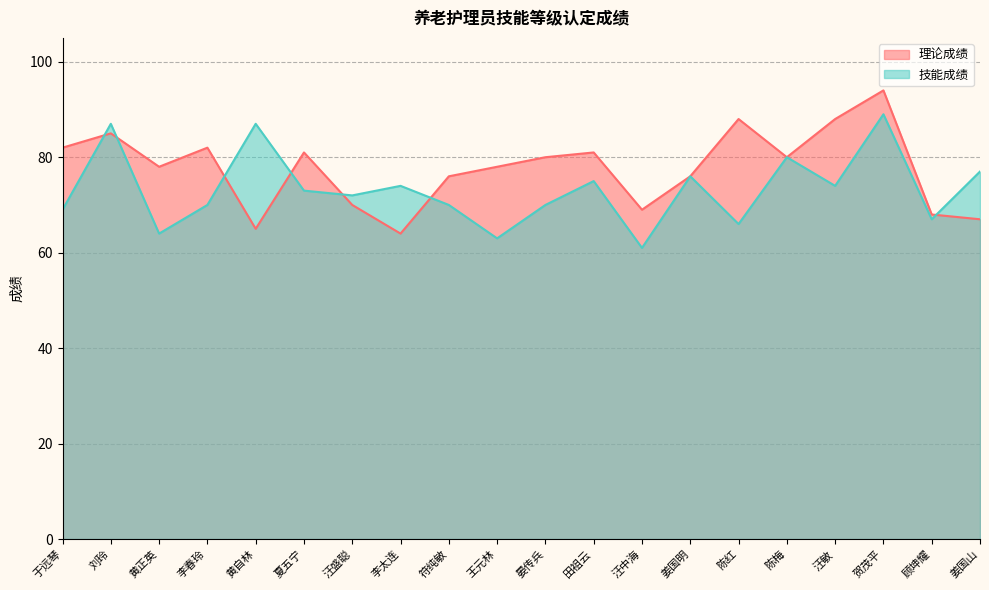

What is the sum of all 技能成绩 values?

1464